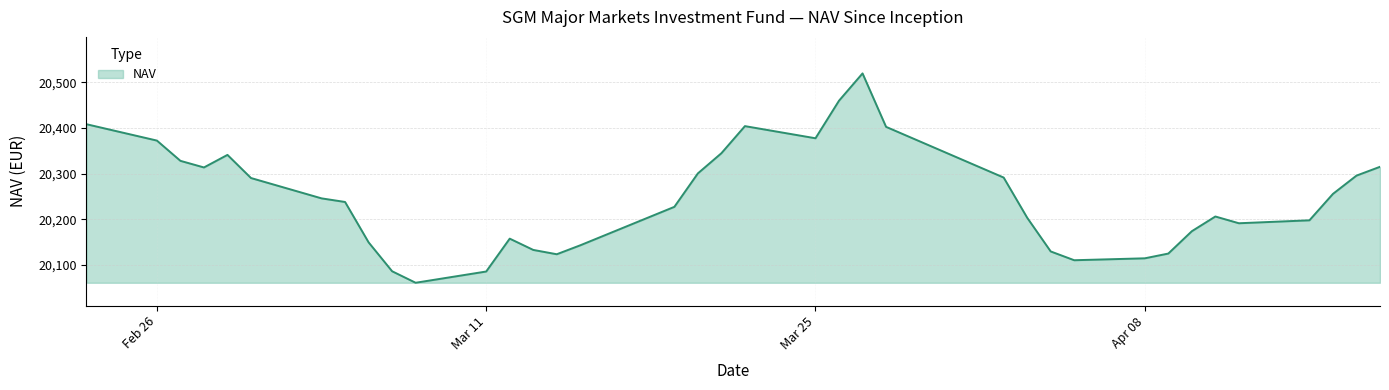

What is the smallest value displayed?

20060.9